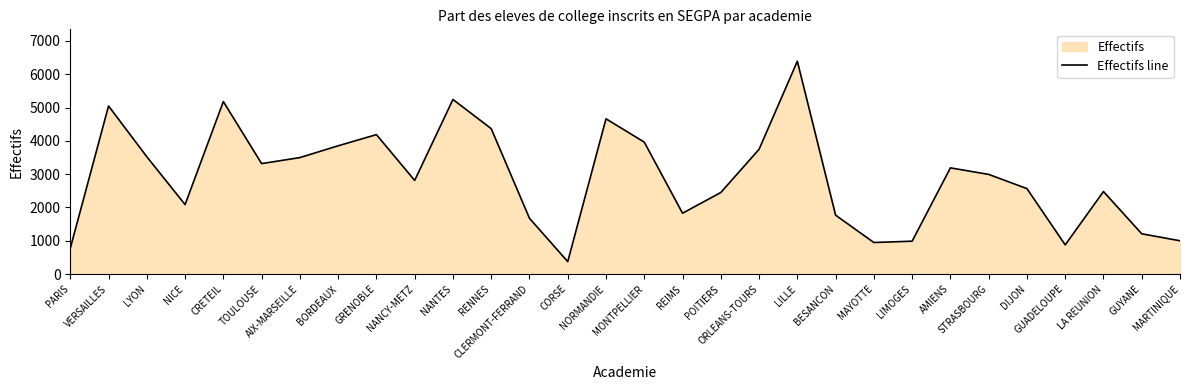

Which has a higher value, LILLE or GUYANE?

LILLE